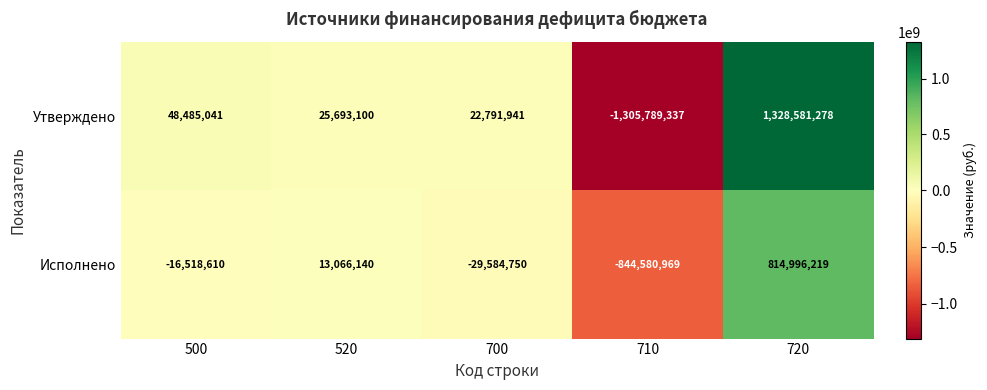

What is the difference between the maximum and minimum values in the Исполнено series?

1659577188